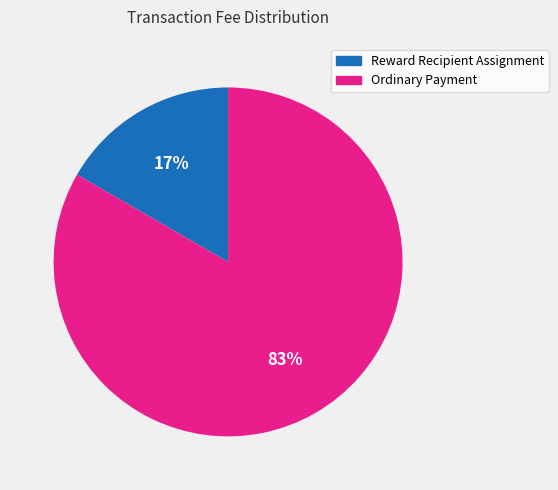

Which category has the smallest portion of the pie?

Reward Recipient Assignment